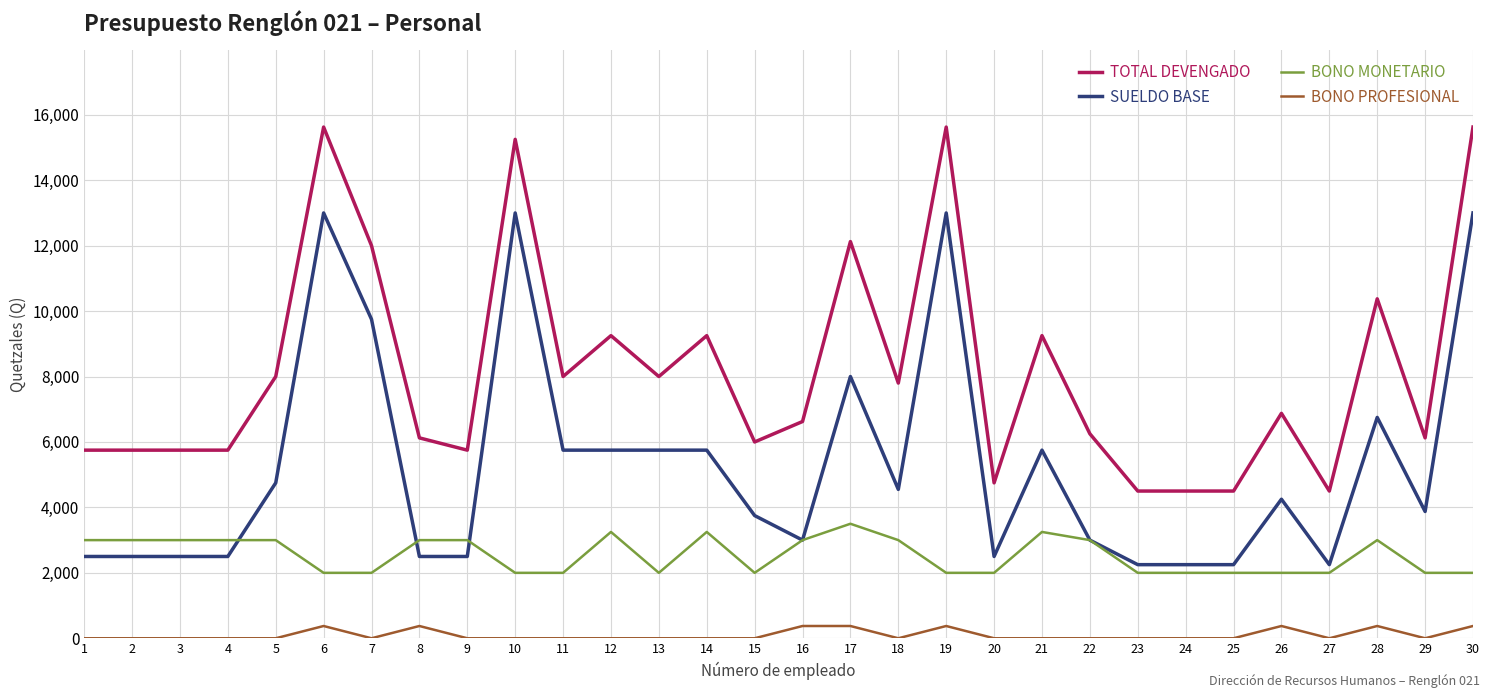

Which series changed the most between 14 and 19?

SUELDO BASE